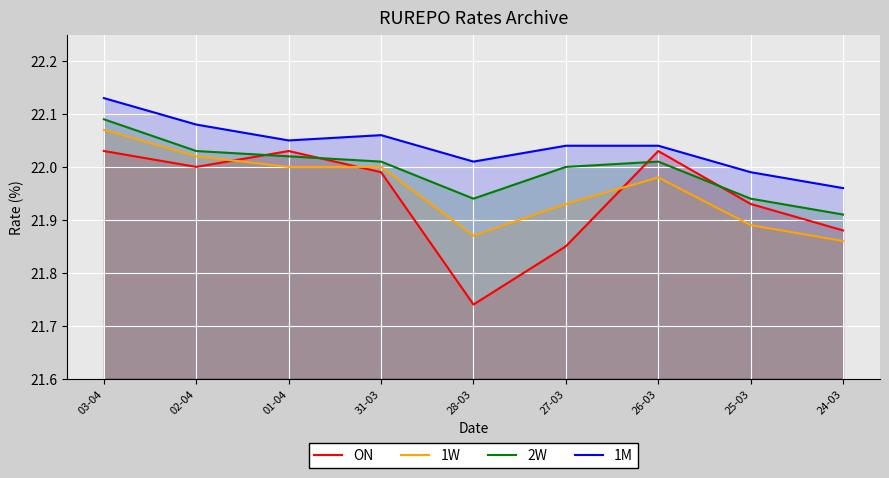

At how many categories does at least one series exceed 21?

9